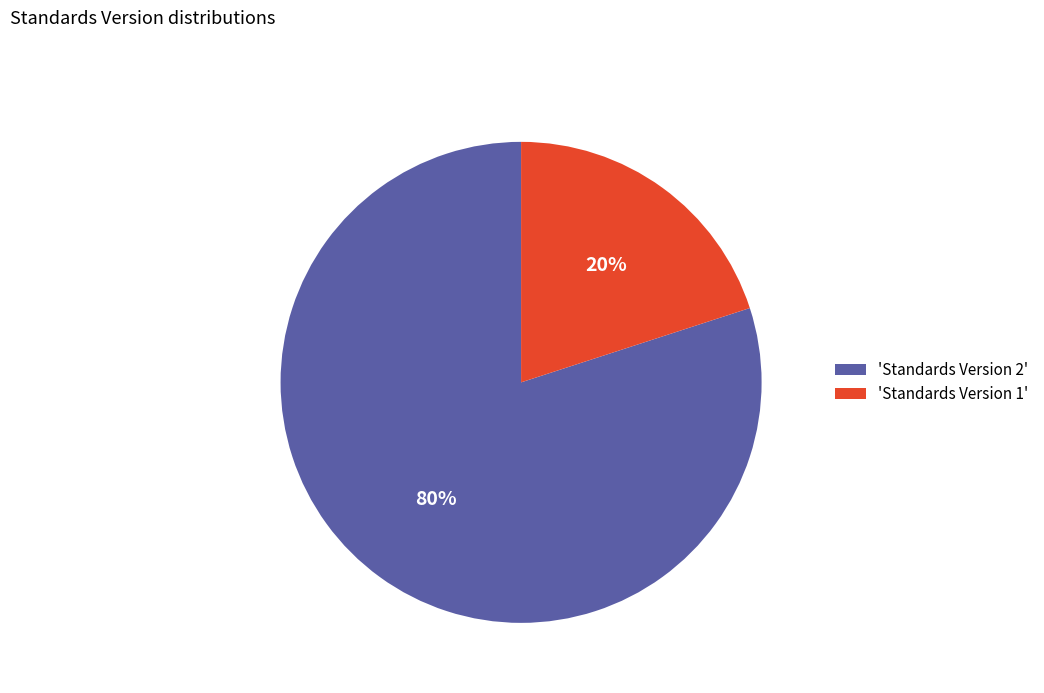

The 'Standards Version 1' slice represents 20% of the pie. True or false?

True